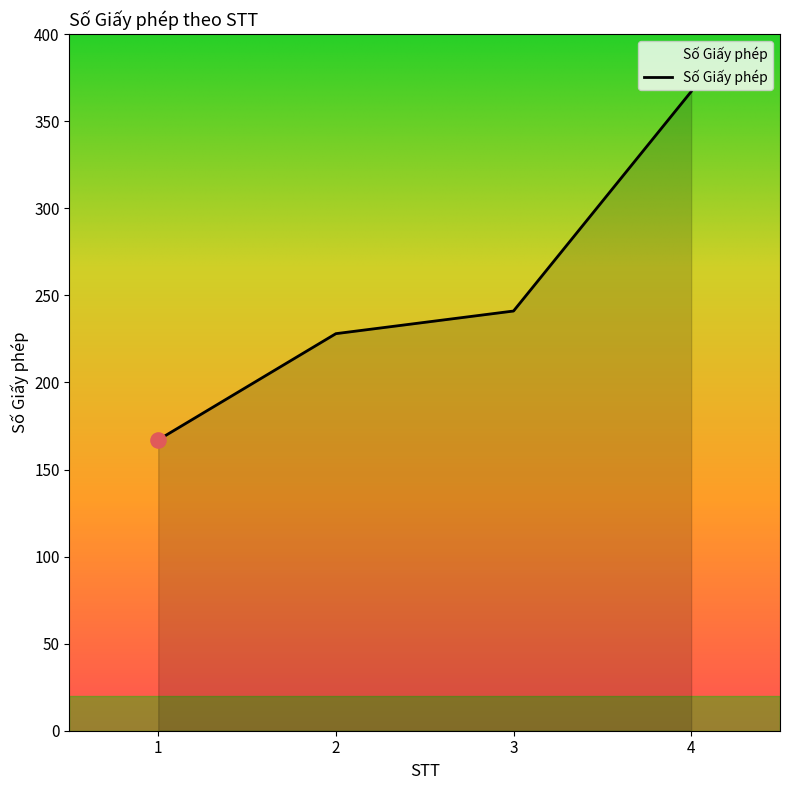

What is the ratio of the value at 1 to the value at 4?

0.5